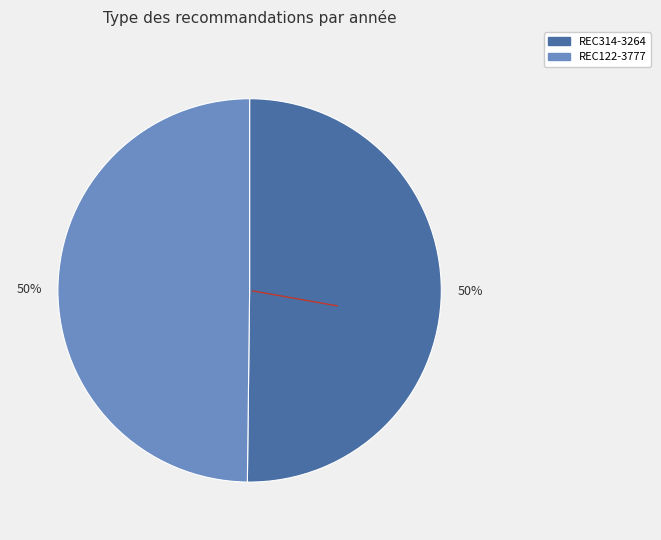

To the nearest percent, what portion does REC122-3777 represent?

50%